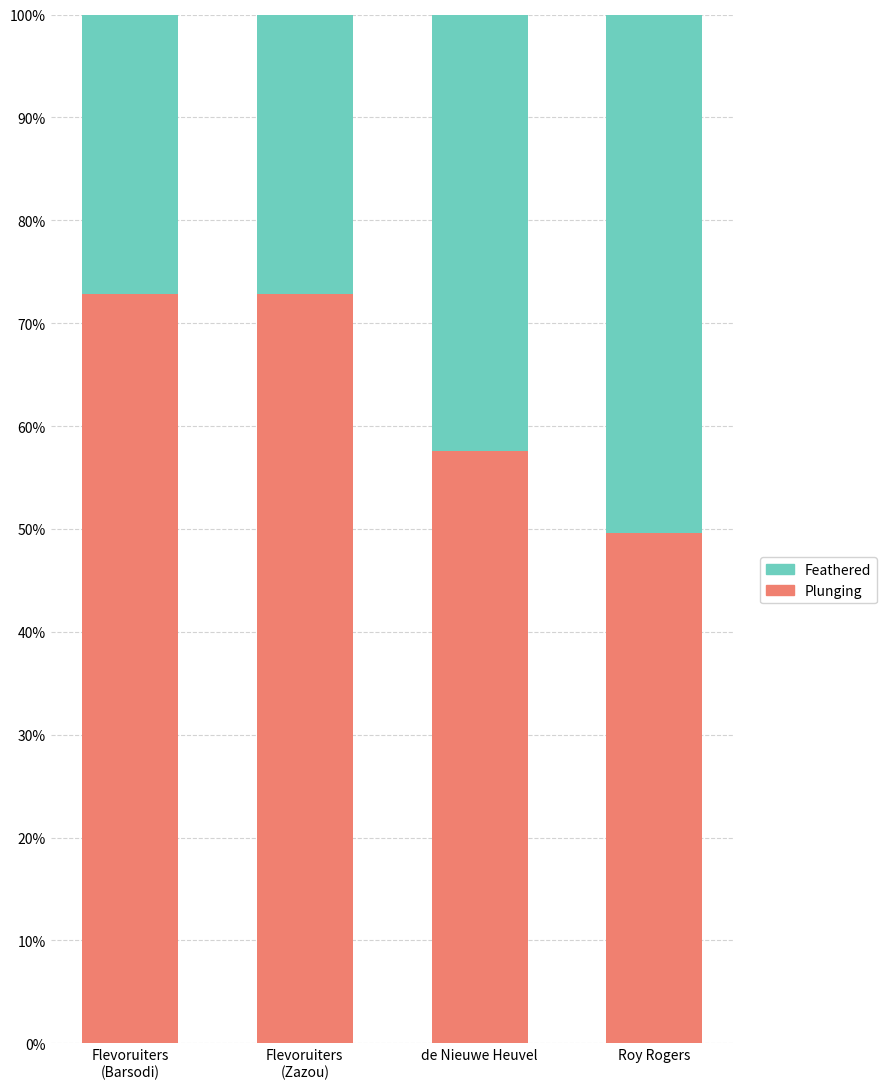

The Plunging series shows 57.6 at de Nieuwe Heuvel. True or false?

True